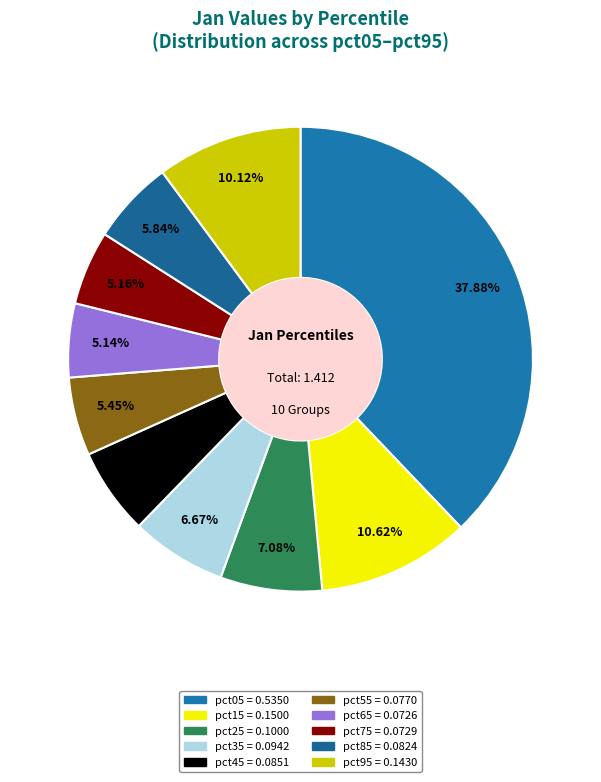

True or false: pct35 accounts for 7% of the total.

True